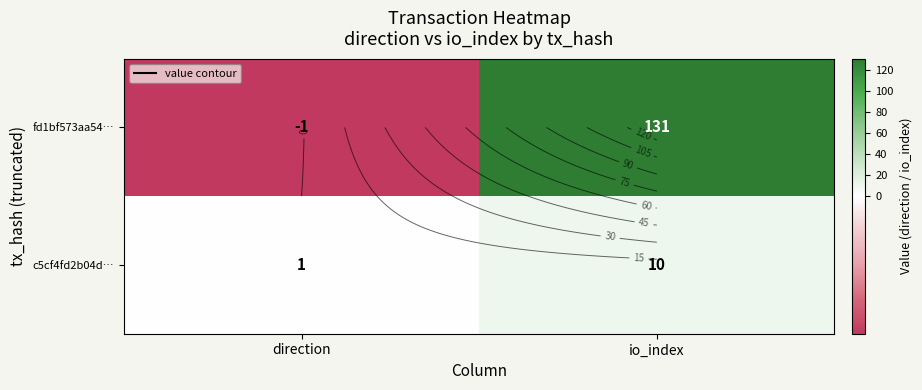

Between direction and io_index, which series saw the biggest shift?

fd1bf573aa54…